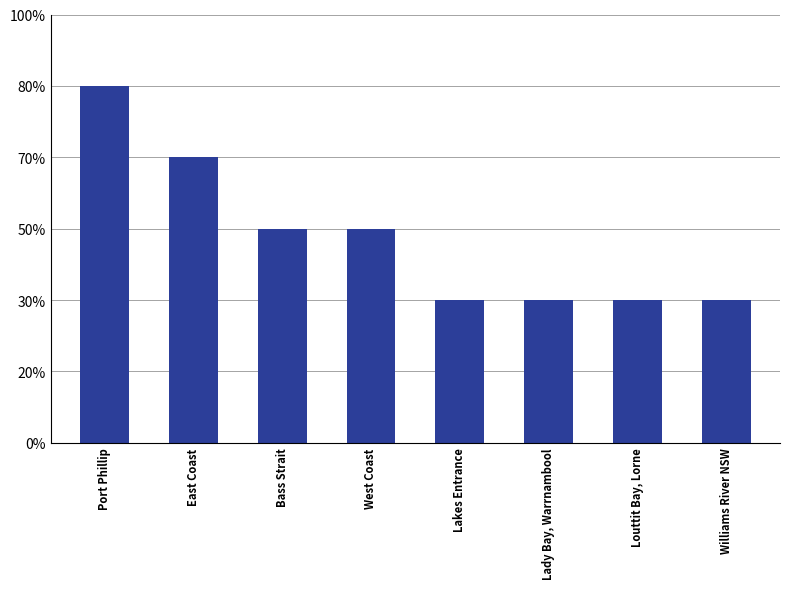

What is the sum of the values at Louttit Bay, Lorne and Port Phillip?

7